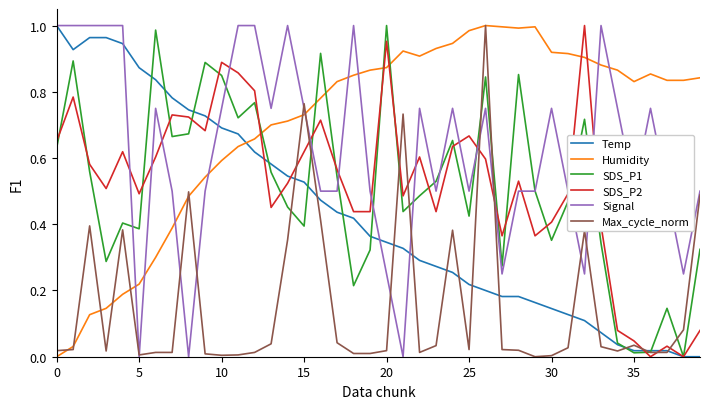

True or false: SDS_P1 has more than 1 points higher than both neighbors.

True